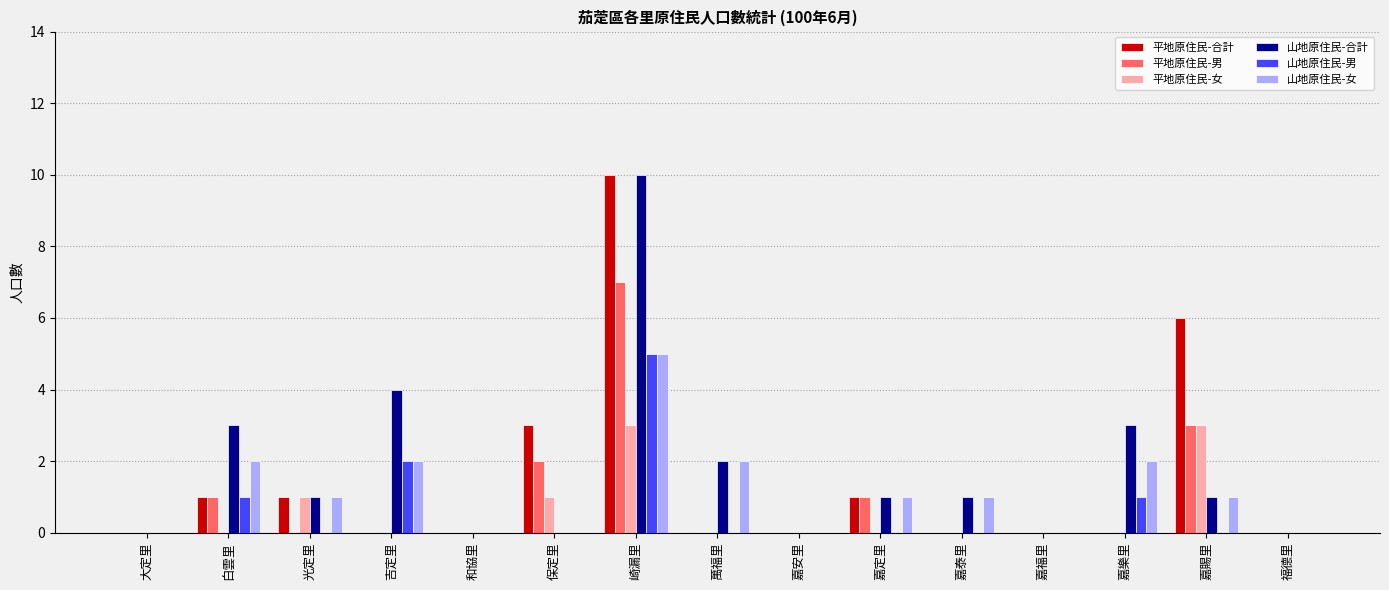

What are all the series names shown in the legend?

平地原住民-合計, 平地原住民-男, 平地原住民-女, 山地原住民-合計, 山地原住民-男, 山地原住民-女